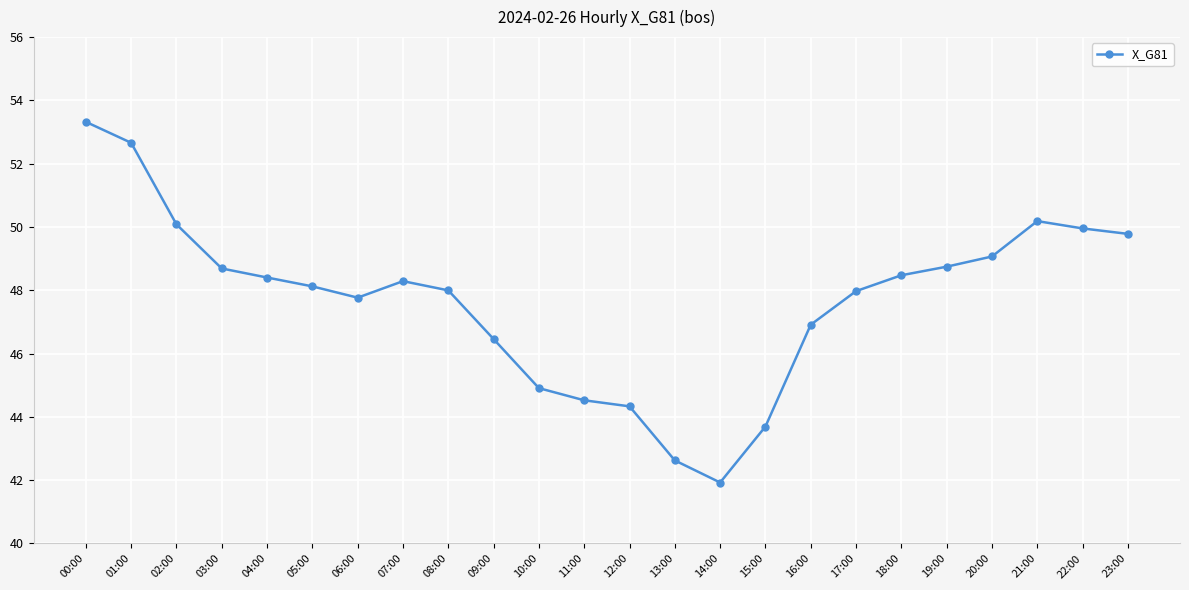

What is the change in value from 09:00 to 22:00?

+3.5